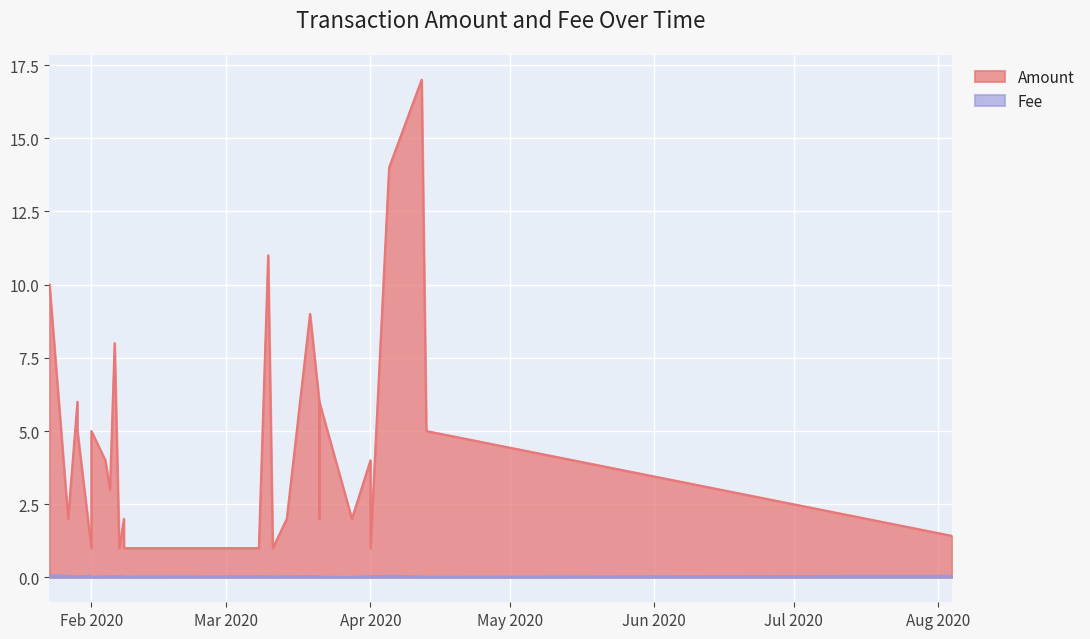

Is it true that Amount equals 2.8 at 2020-03-21?

False